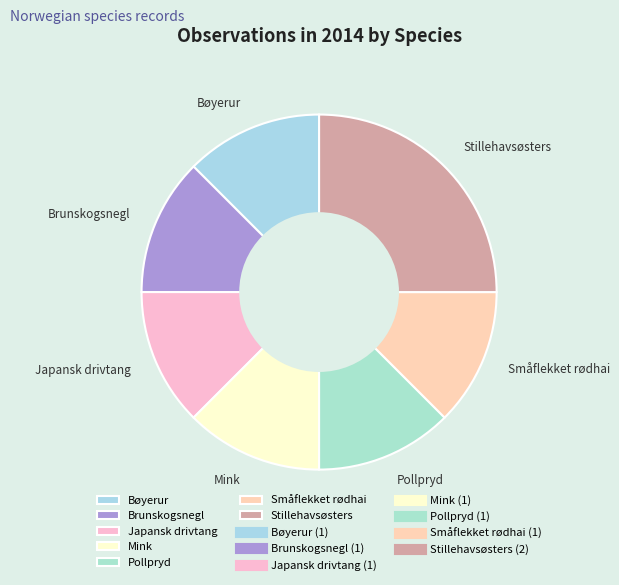

Do Brunskogsnegl and Pollpryd together represent more than half of the pie?

No